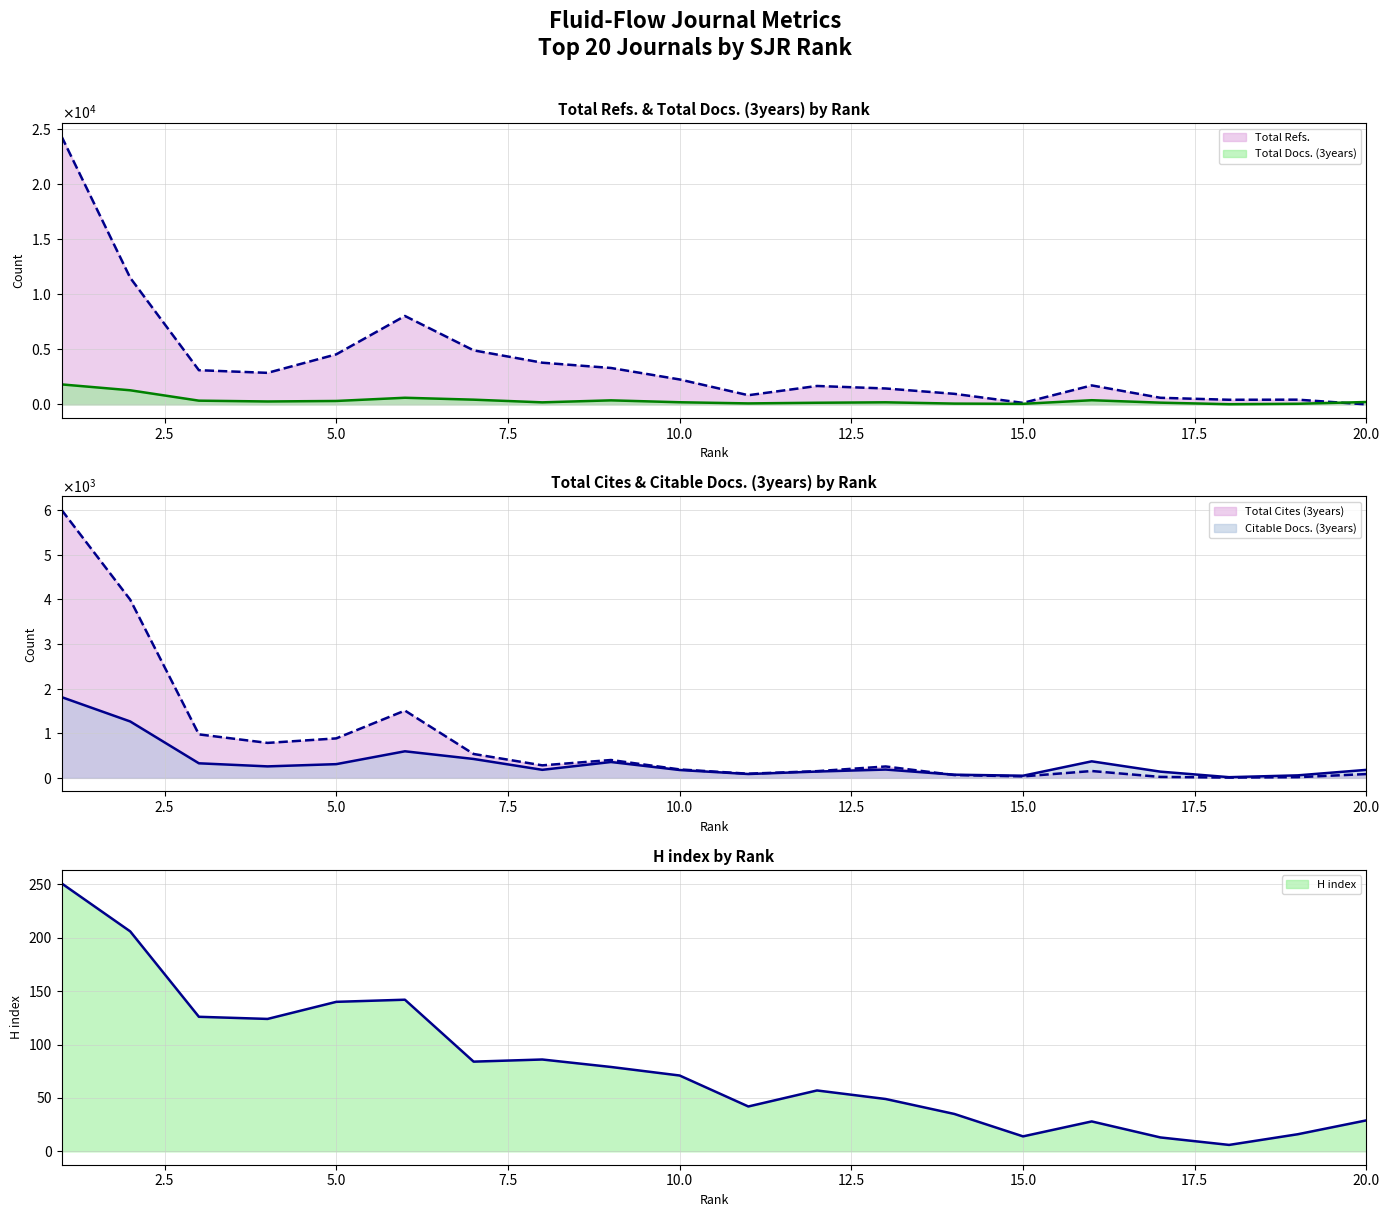

Reading left to right, list all the values displayed in this chart.

Total Docs. (3years): 1812	1279	338	264	310	601	428	185	366	194	89	149	189	72	51	378	157	17	56	216
Citable Docs. (3years): 1809	1263	326	257	307	595	423	180	355	176	86	141	186	71	48	370	139	15	56	179
Total Cites (3years): 6003	3991	974	783	884	1507	535	280	400	189	93	150	255	63	33	153	21	6	15	85
H index: 251	206	126	124	140	142	84	86	79	71	42	57	49	35	14	28	13	6	16	29
Total Refs.: 24296	11476	3099	2859	4536	8016	4899	3780	3301	2260	831	1670	1442	957	137	1721	598	419	429	0